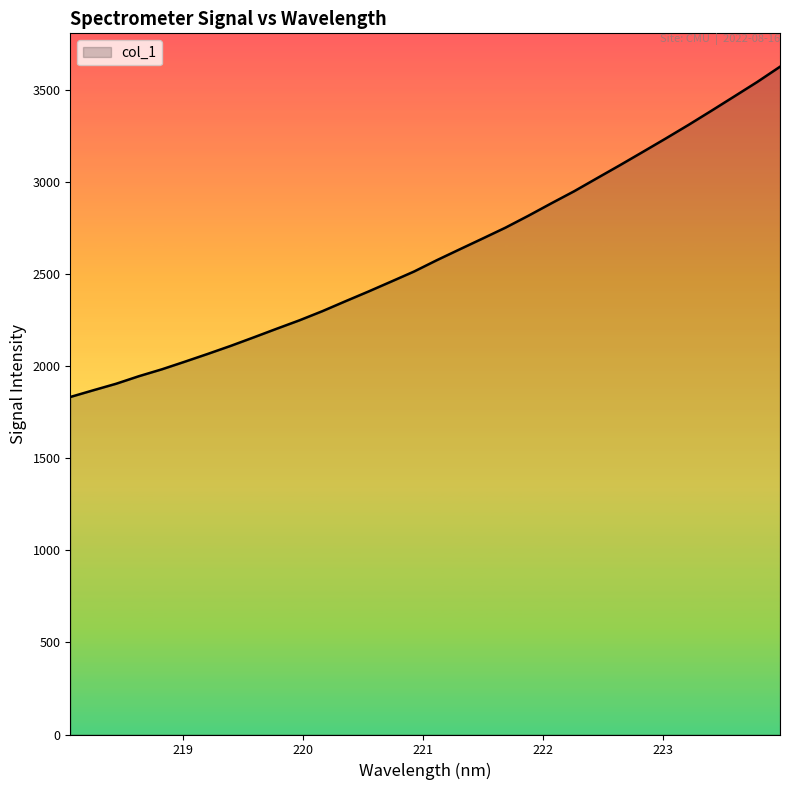

What is the difference between the maximum and minimum values?

1793.7